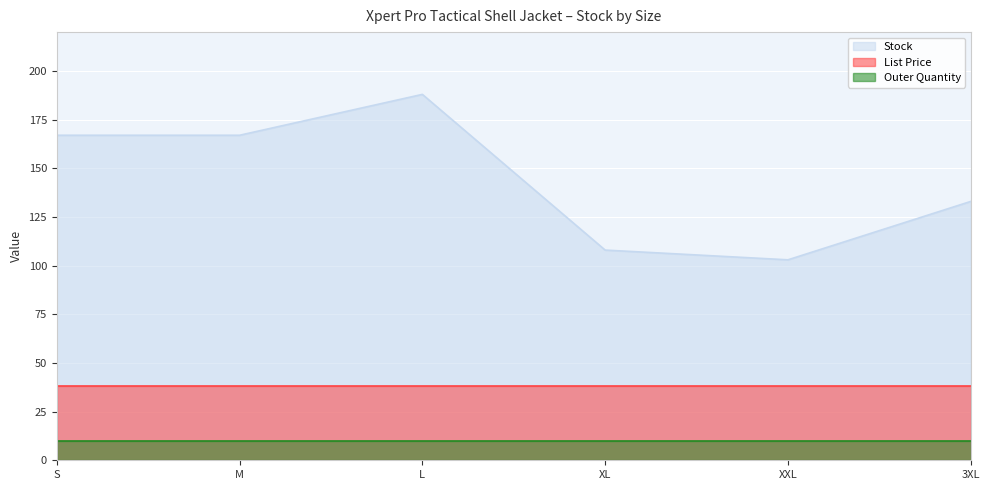

At XXL, list the series in order from largest to smallest.

Stock, List Price, Outer Quantity